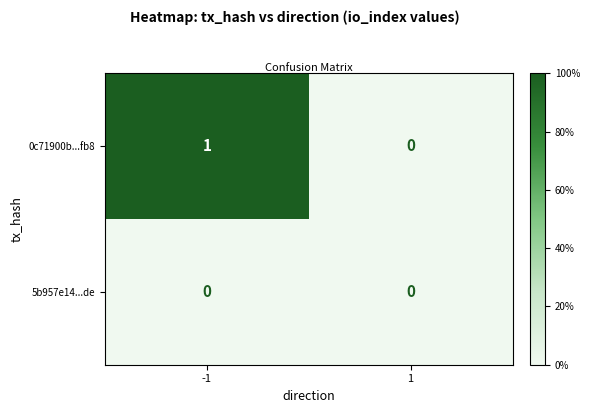

At which category is the sum across all series the highest?

-1